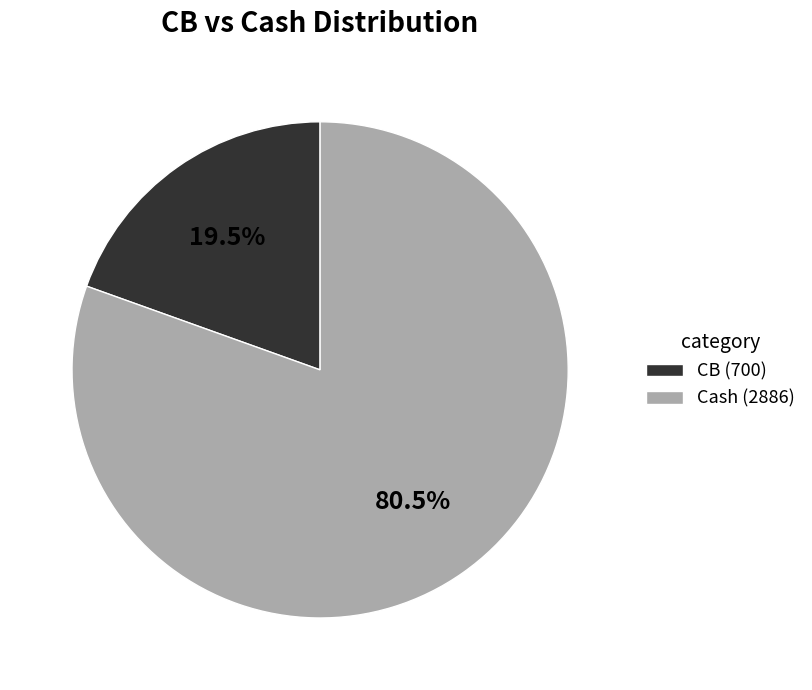

What percentage is NOT represented by CB (700)?

80.5%